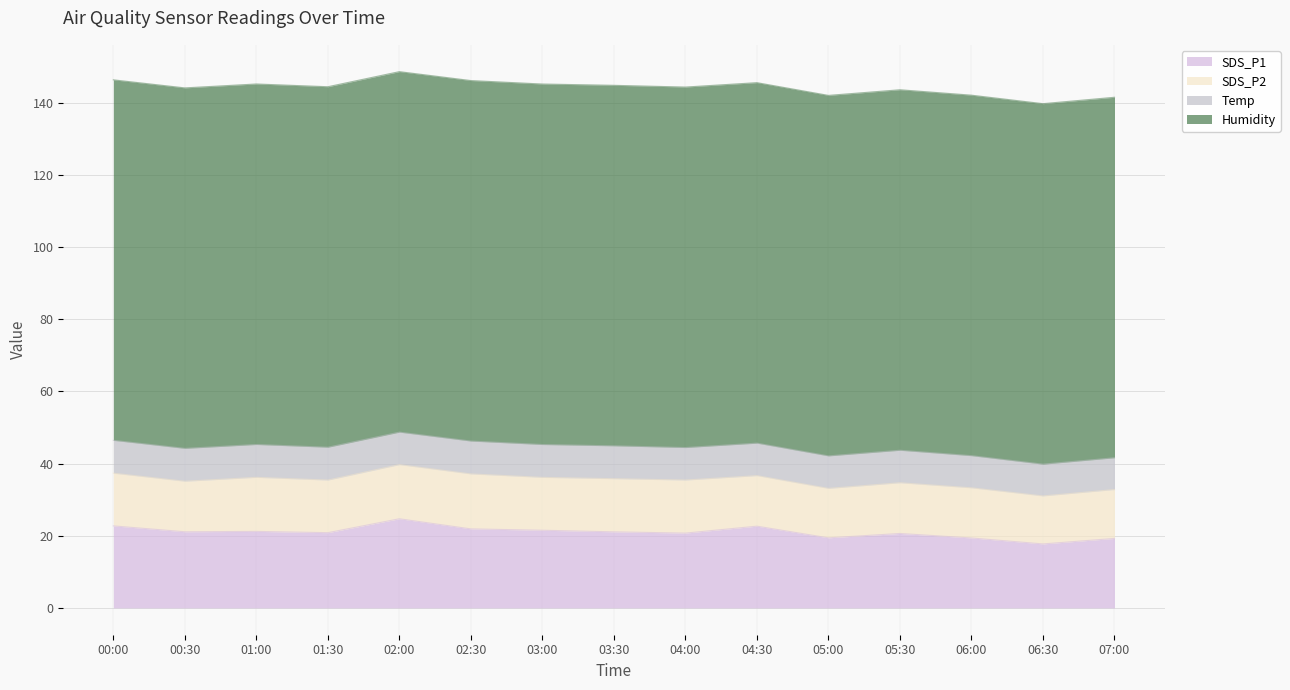

What is the label of the 11th point from the left?

05:00